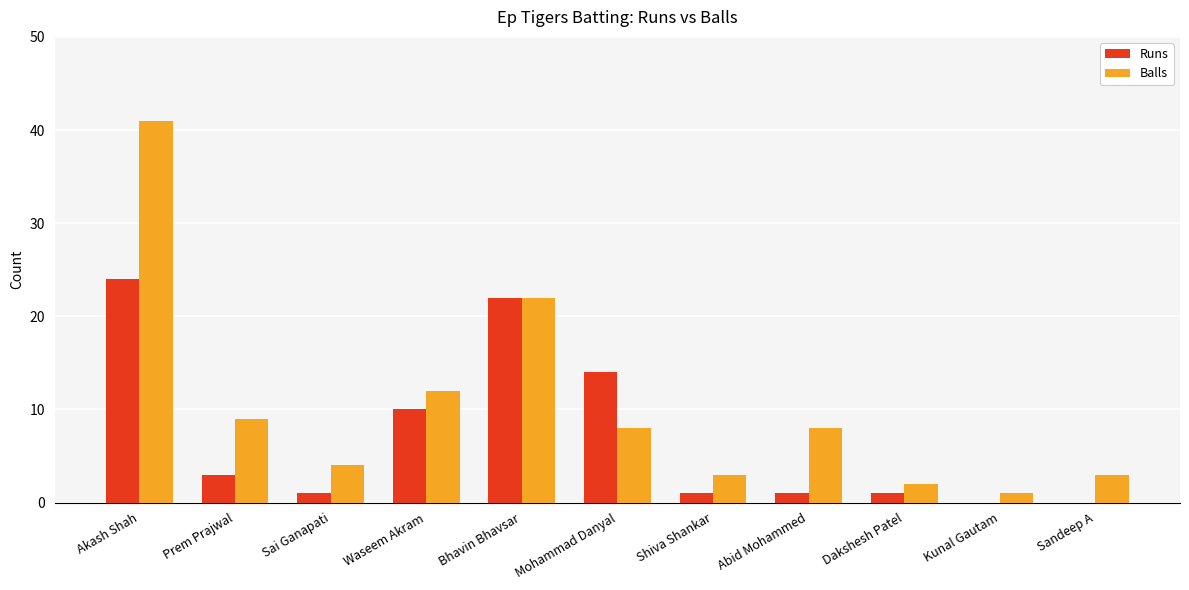

How many series are shown in this chart?

2